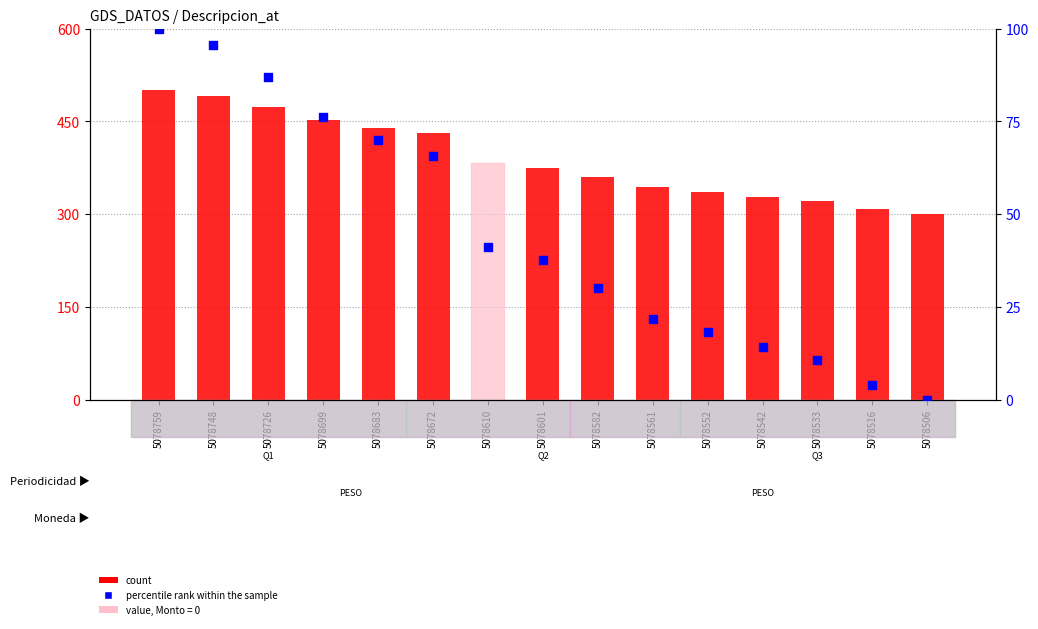

Which series contains the lowest Y value?

percentile rank within the sample